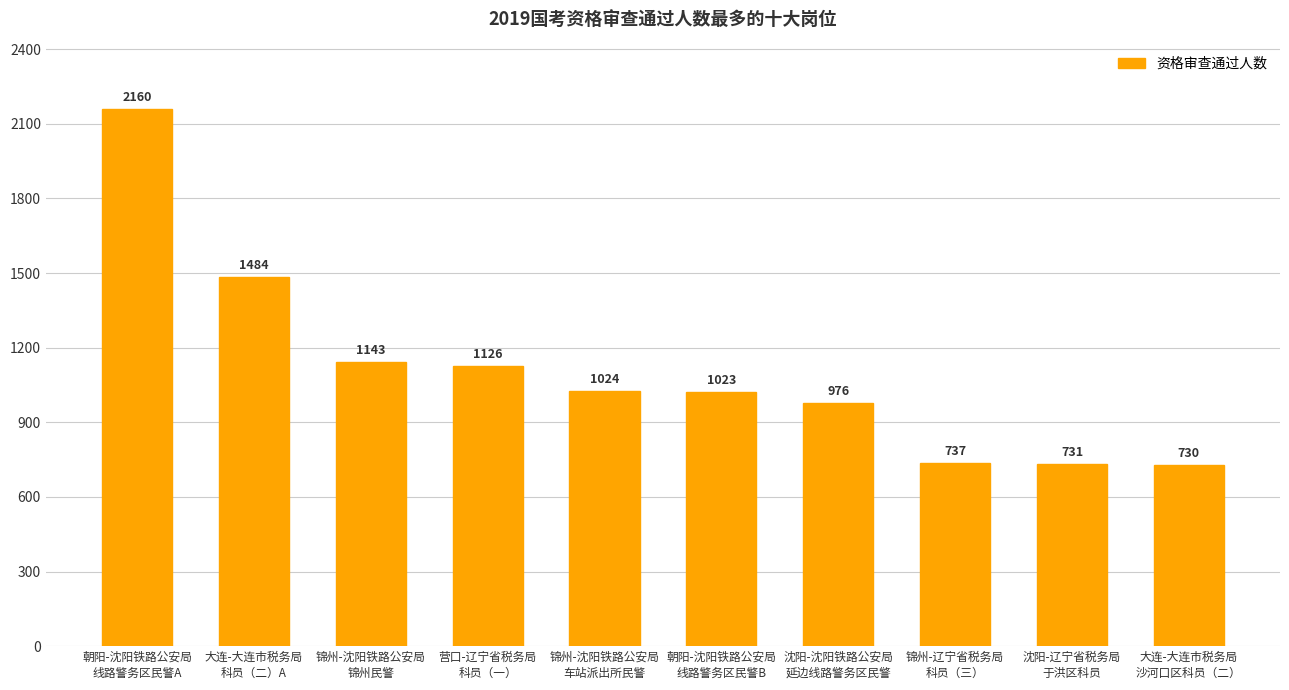

Count the number of data series in this chart.

1